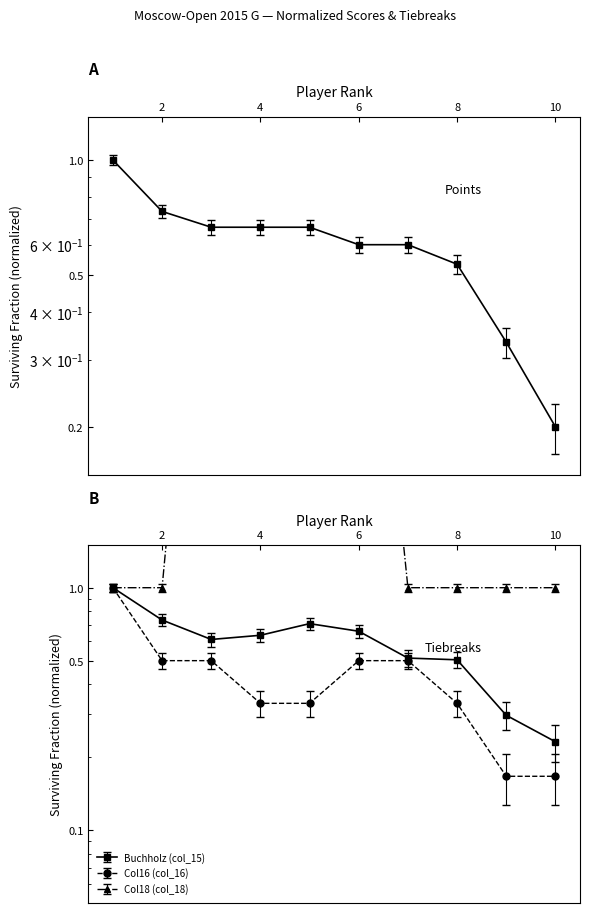

Is it true that Col18 (col_18) equals 1.0 at 10?

True